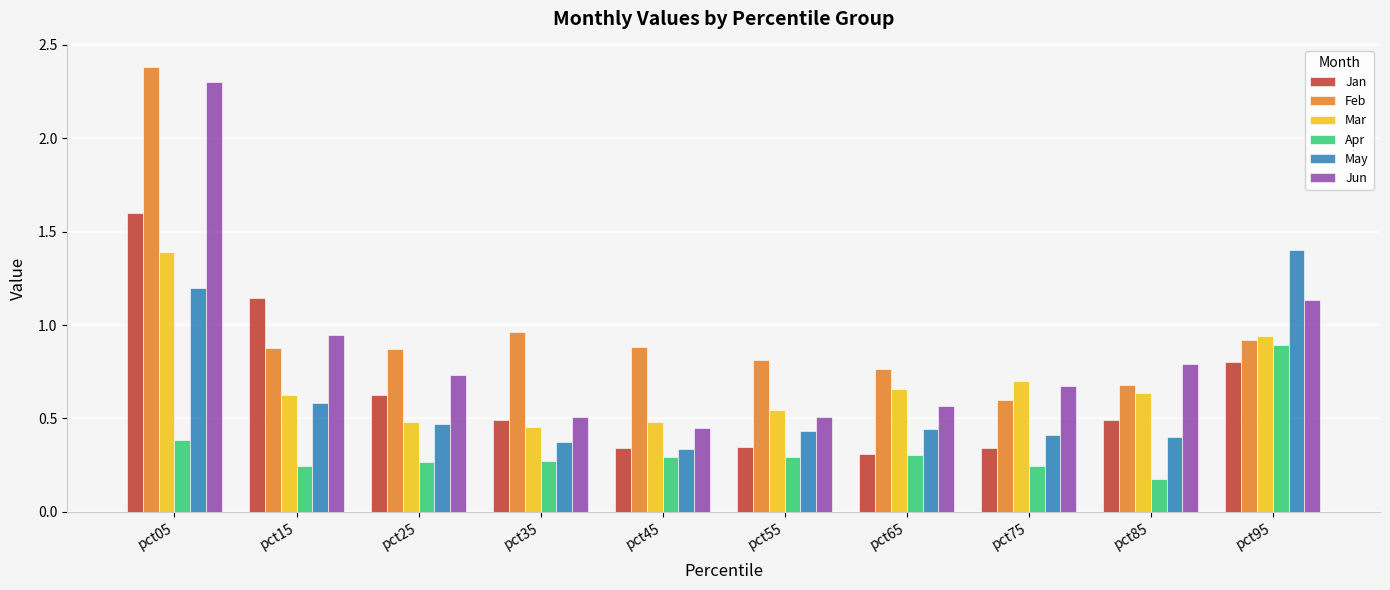

What is the sum of all Jan values?

6.5